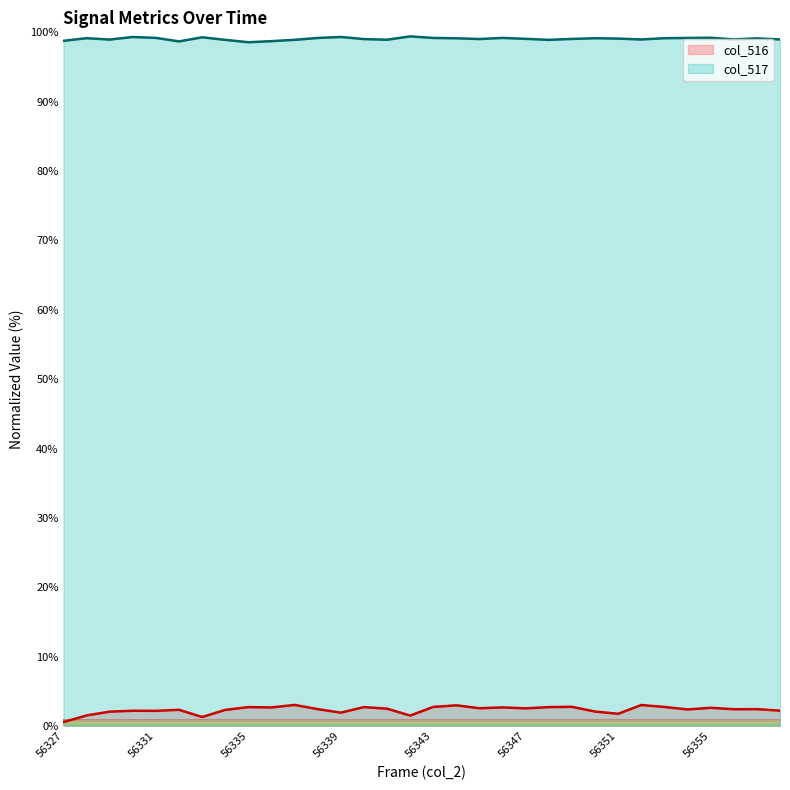

What is the value of the col_517 point at the 14th from the left?

99.0